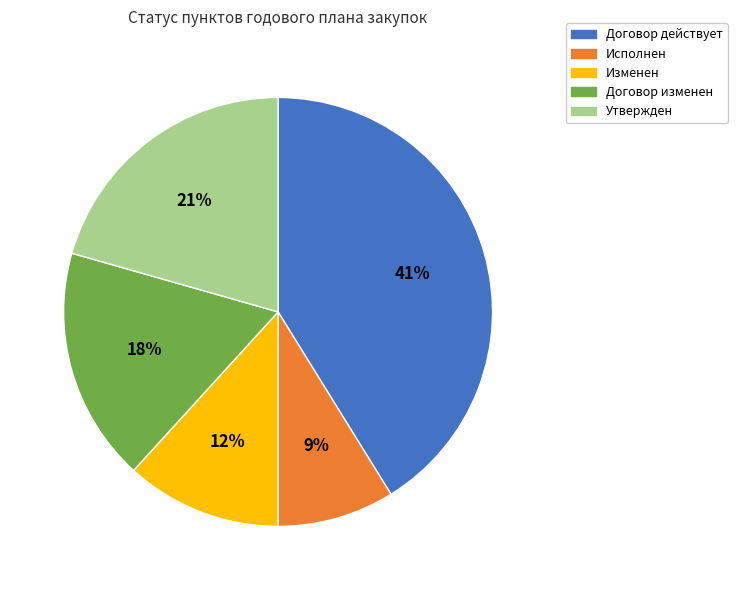

Approximately how many times larger is the value at Договор действует compared to Договор изменен?

2.3